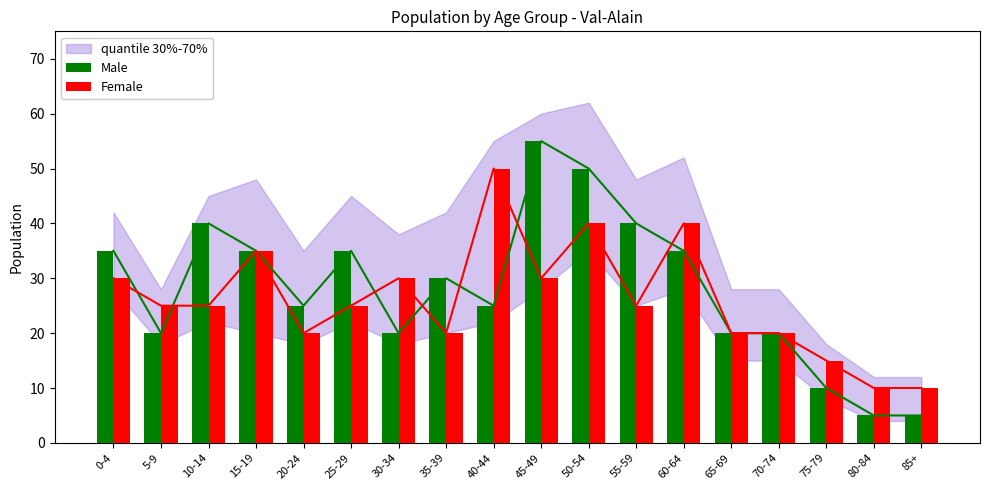

What is the value of the Female bar at the 8th from the left?

20